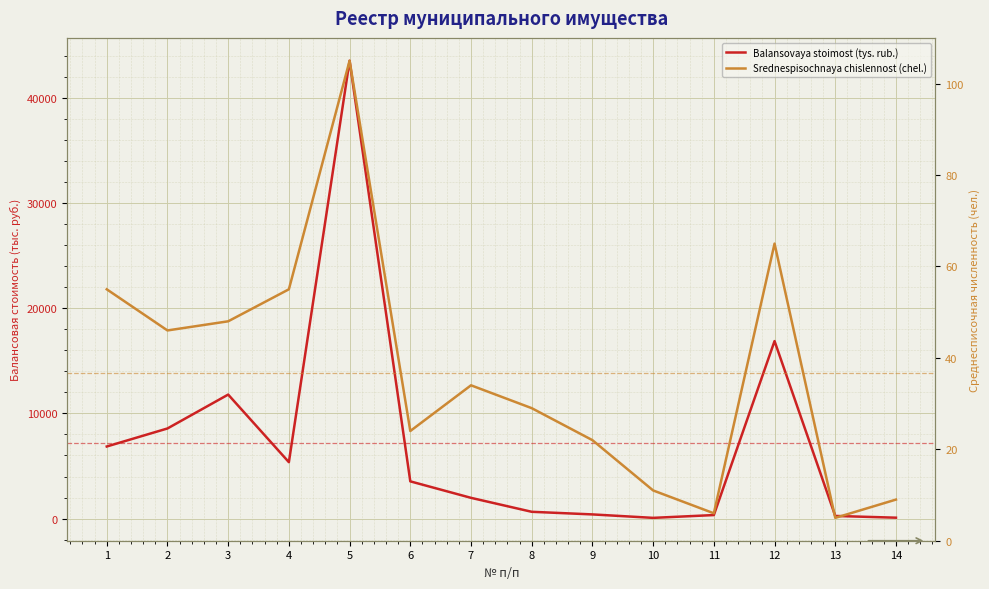

At which label is Balansovaya stoimost (tys. rub.) closest to 21787?

12